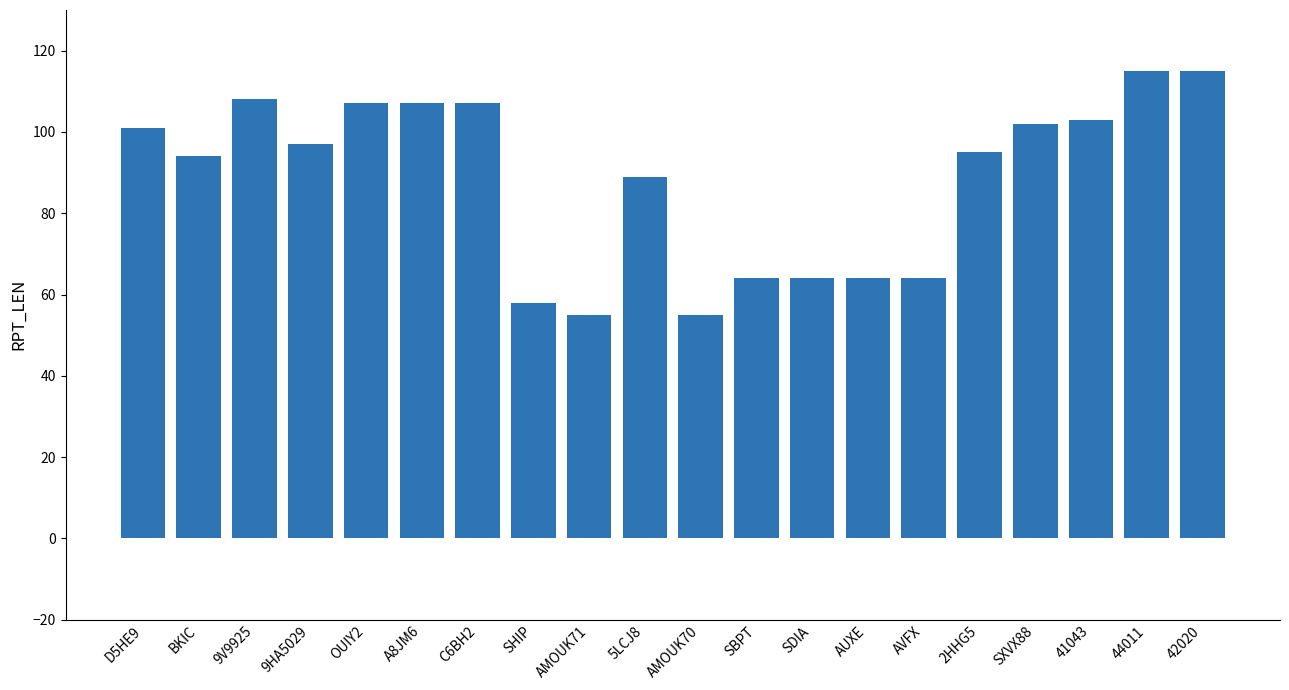

Is it true that the value at AMOUK71 is 79?

False